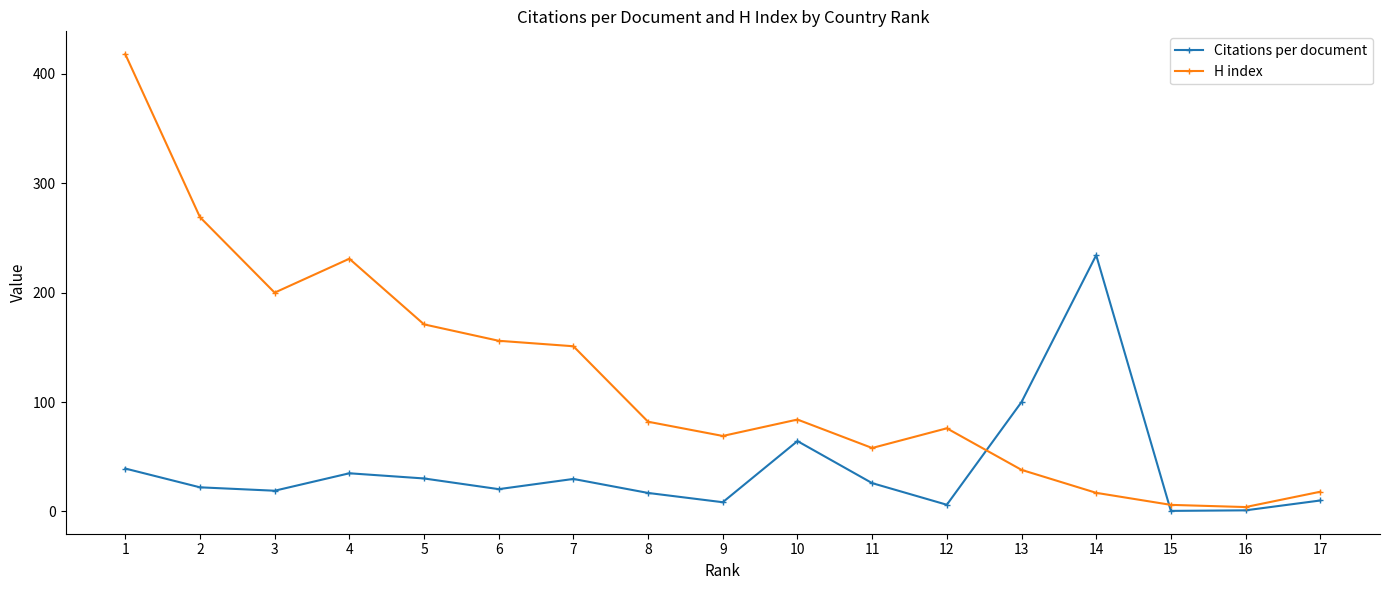

How many data points in Citations per document are less than 22?

8